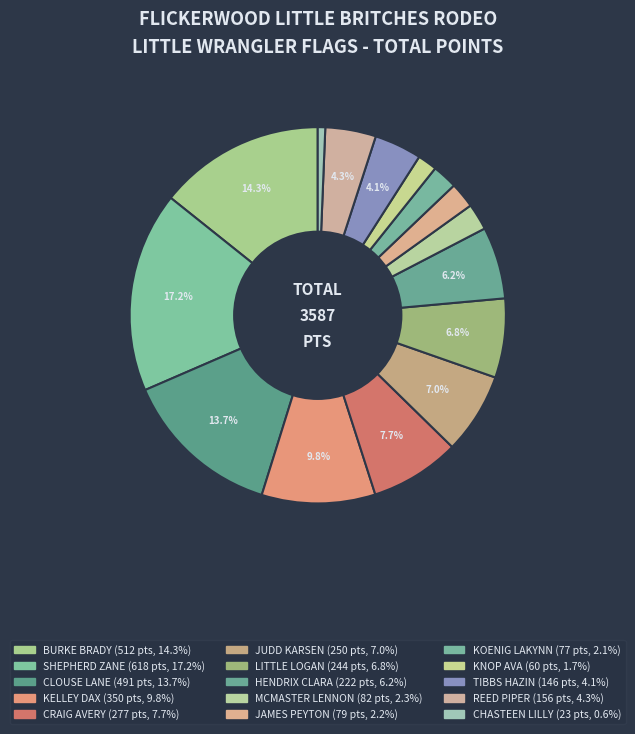

To the nearest percent, what portion does CLOUSE LANE represent?

14%